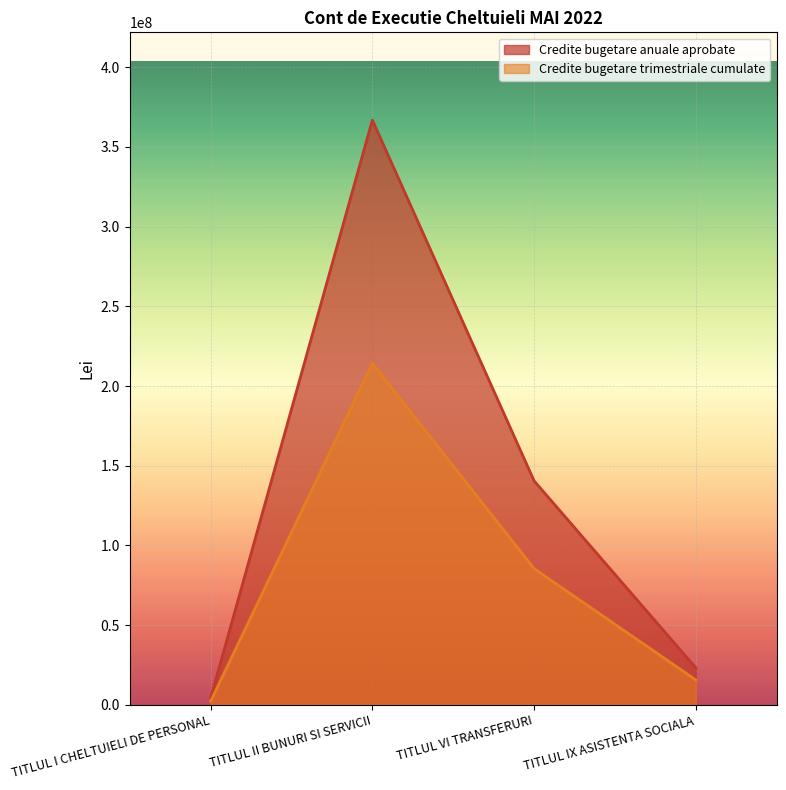

Reading left to right, what are all the values shown in this chart?

Credite bugetare anuale aprobate: 4280000	366831710	140518000	23212000
Credite bugetare trimestriale cumulate: 2240660	214246420	85440730	15654000